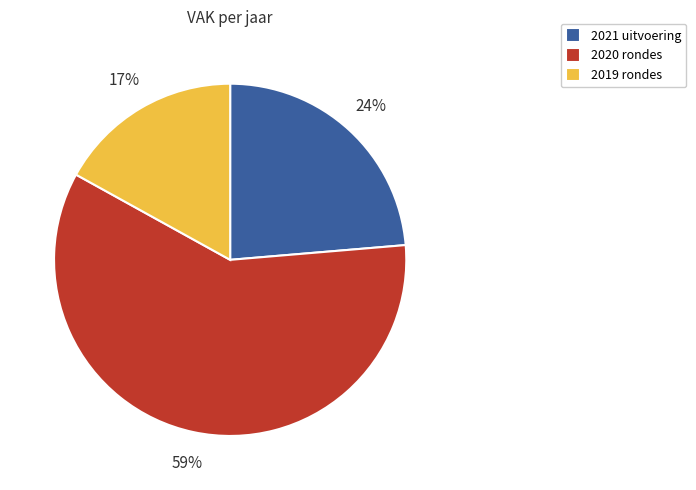

Is the sum of 2019 rondes and 2021 uitvoering greater than half?

No